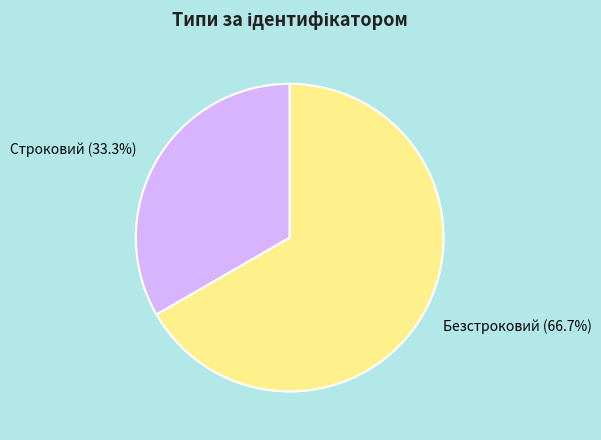

What is the ratio of the value at Безстроковий to the value at Строковий?

2.0